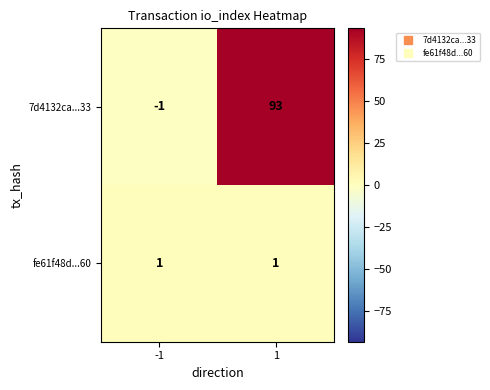

Which category has the highest value across all series?

1